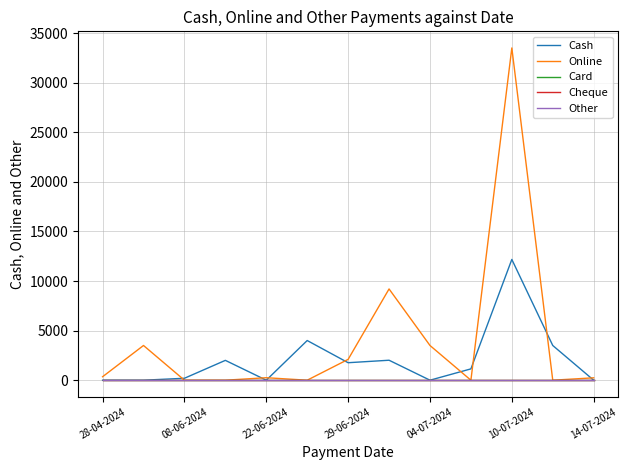

Reading left to right, transcribe all the data shown in this chart.

Cash: 0	0	195	2000	0	4000	1763	2013	0	1141	12176	3500	0
Online: 350	3500	0	0	250	0	2100	9200	3500	0	33500	0	240
Card: 0	0	0	0	0	0	0	0	0	0	0	0	0
Cheque: 0	0	0	0	0	0	0	0	0	0	0	0	0
Other: 0	0	0	0	0	0	0	0	0	0	0	0	0